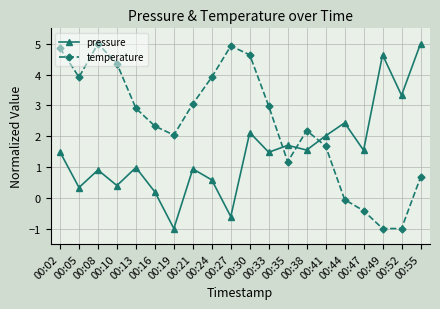

What is the highest value of the pressure series?

5.0